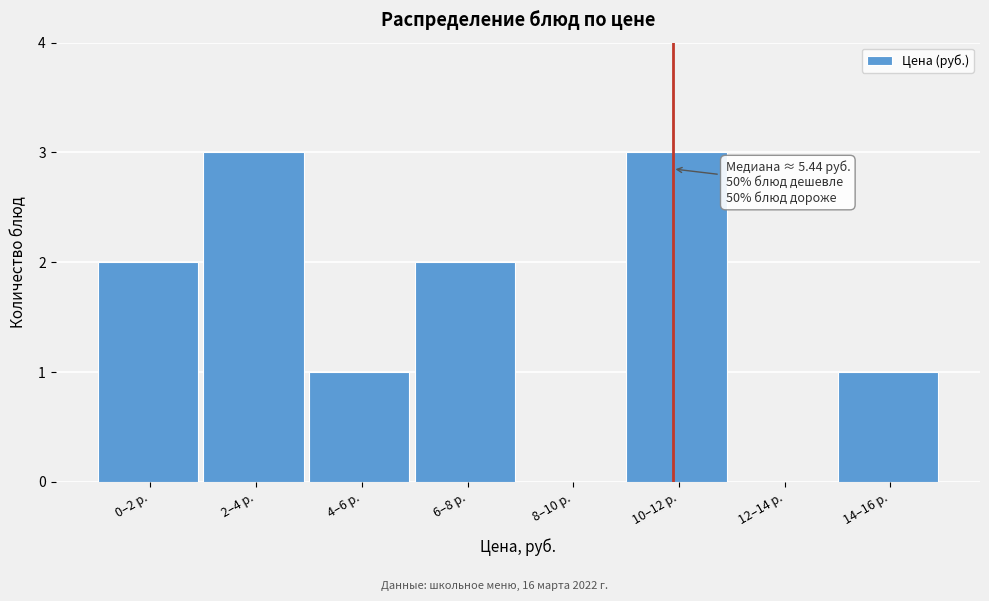

Reading left to right, transcribe all the data shown in this chart.

0–2 р.=2	2–4 р.=3	4–6 р.=1	6–8 р.=2	8–10 р.=0	10–12 р.=3	12–14 р.=0	14–16 р.=1